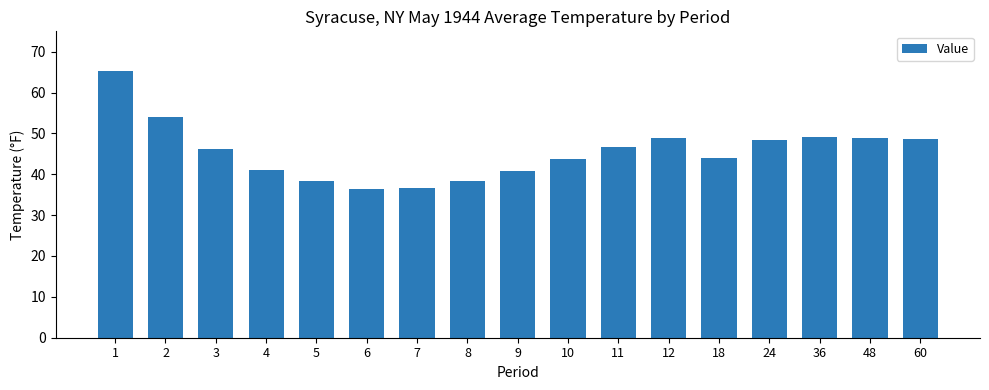

What is the change in value from 9 to 12?

+7.9